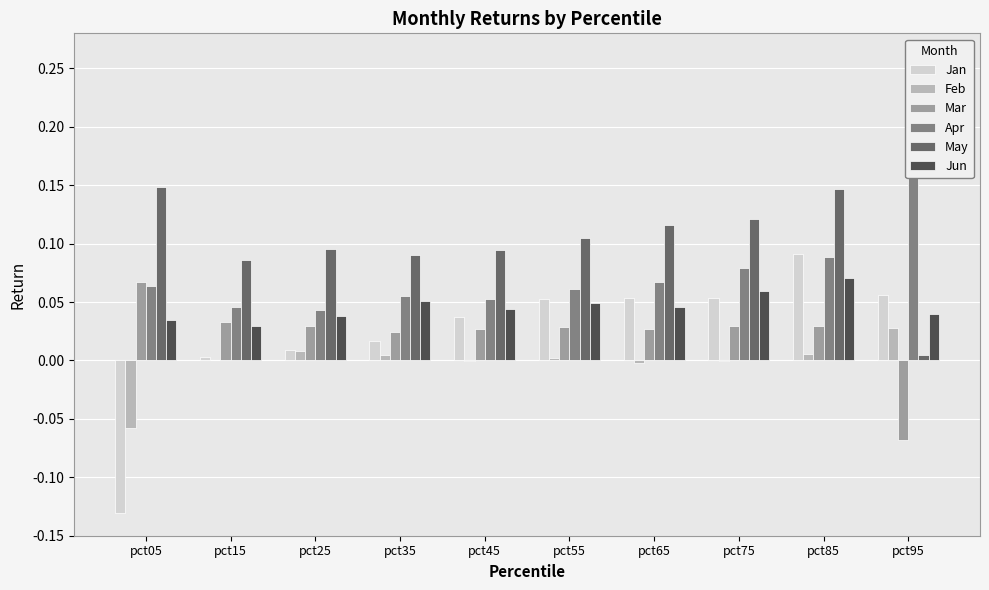

At which label is Feb closest to 0?

pct15